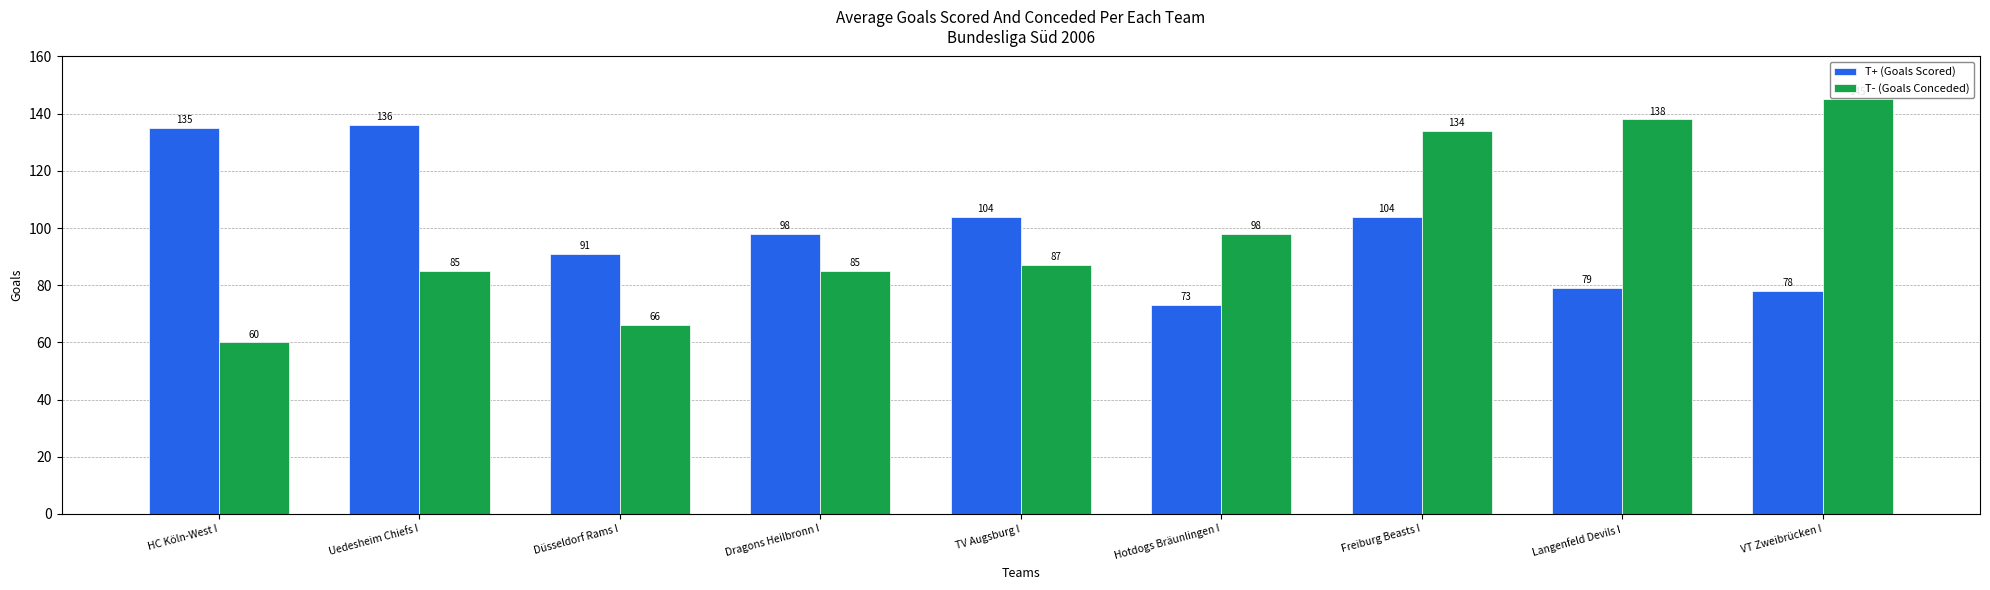

List the series in order of their peak value, highest first.

T- (Goals Conceded), T+ (Goals Scored)